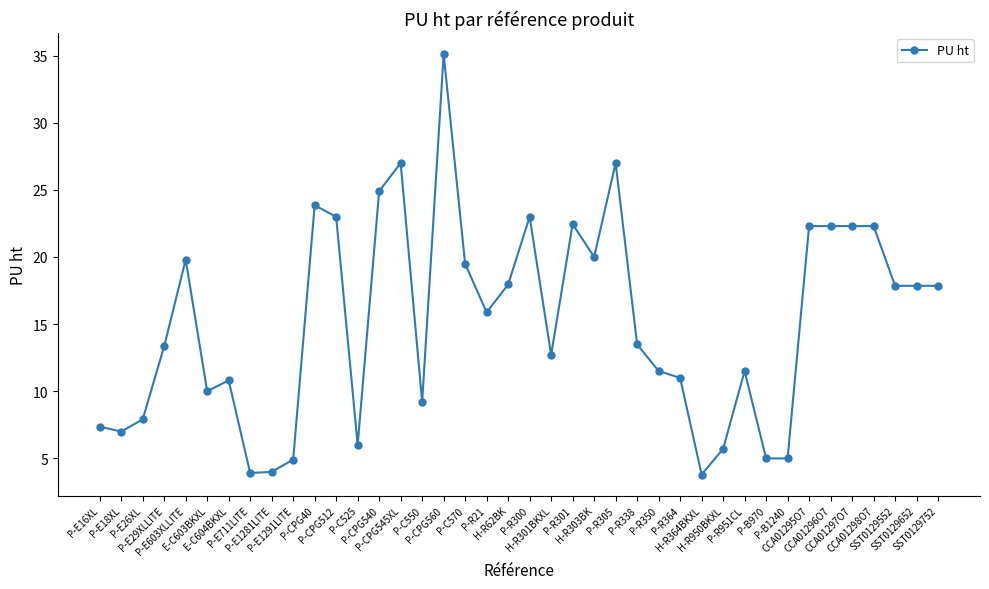

What is the minimum value shown in the chart?

3.8